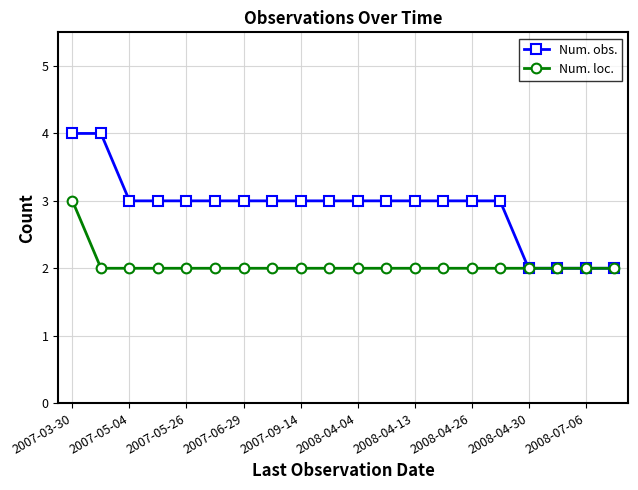

How many series are shown in this chart?

2